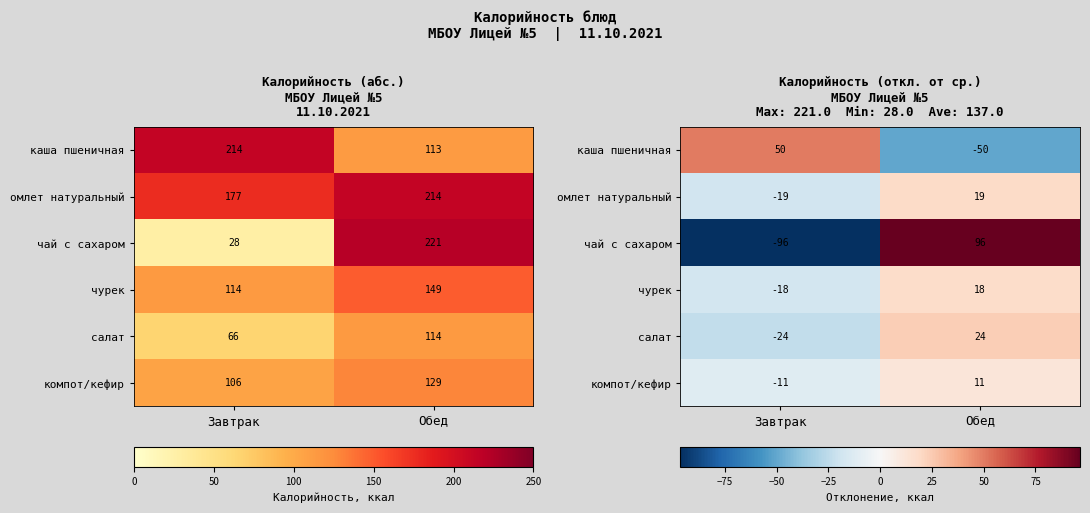

Count the number of data series in this chart.

6